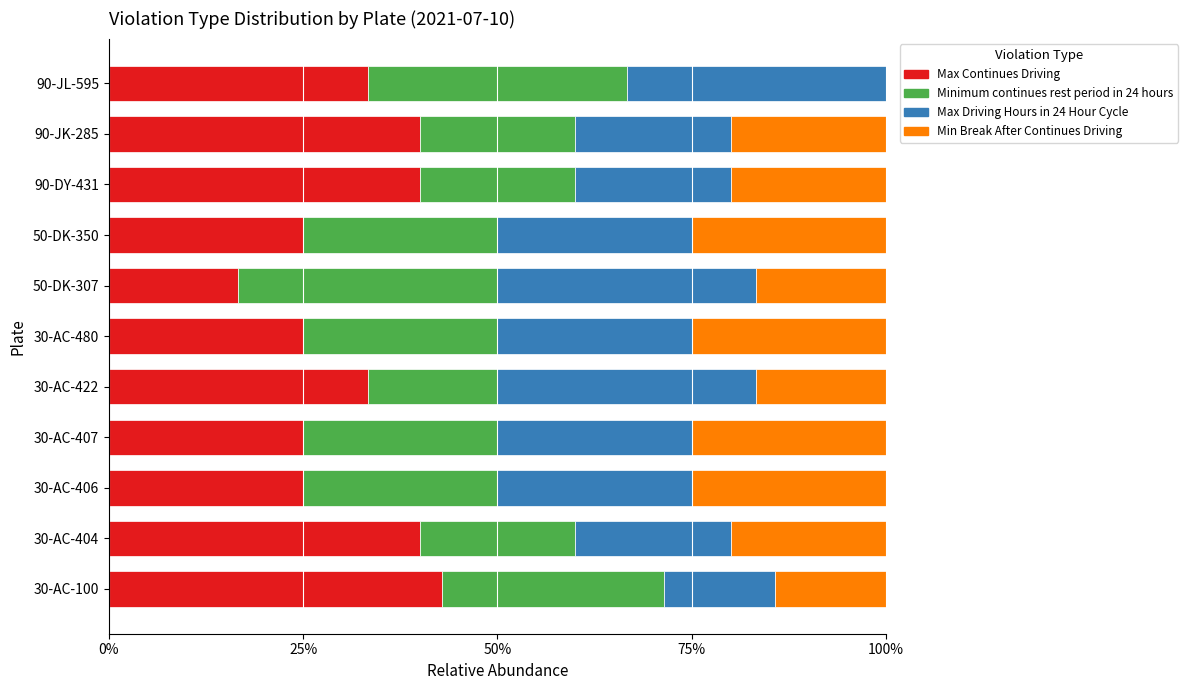

What is the approximate value of Max Continues Driving at 30-AC-422?

33.3